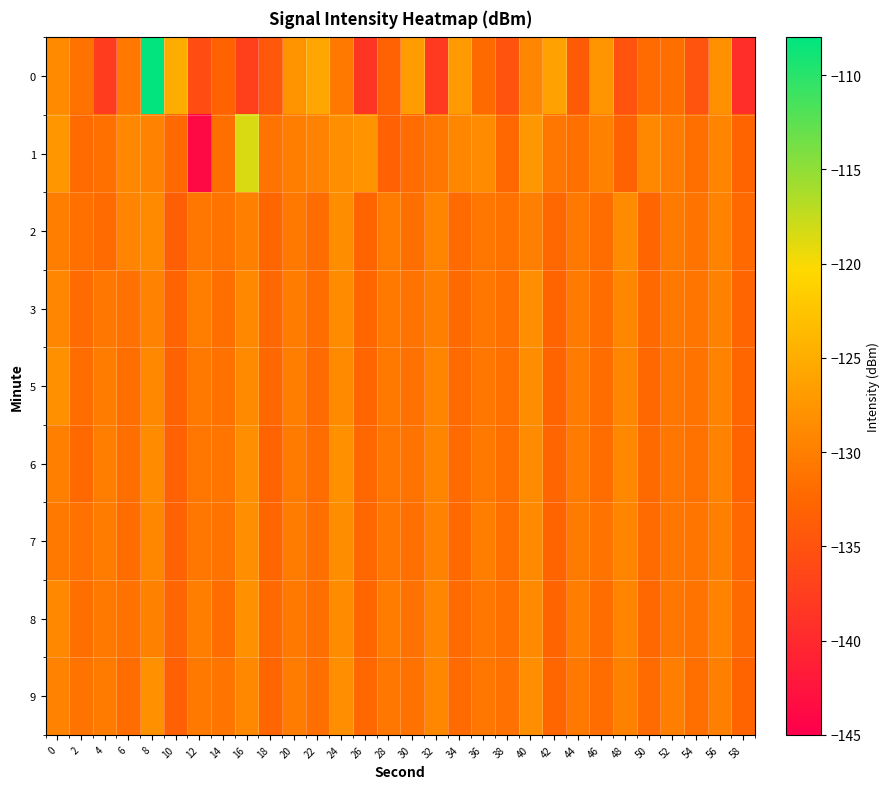

What is the total value across all series at 8?

-1140.4